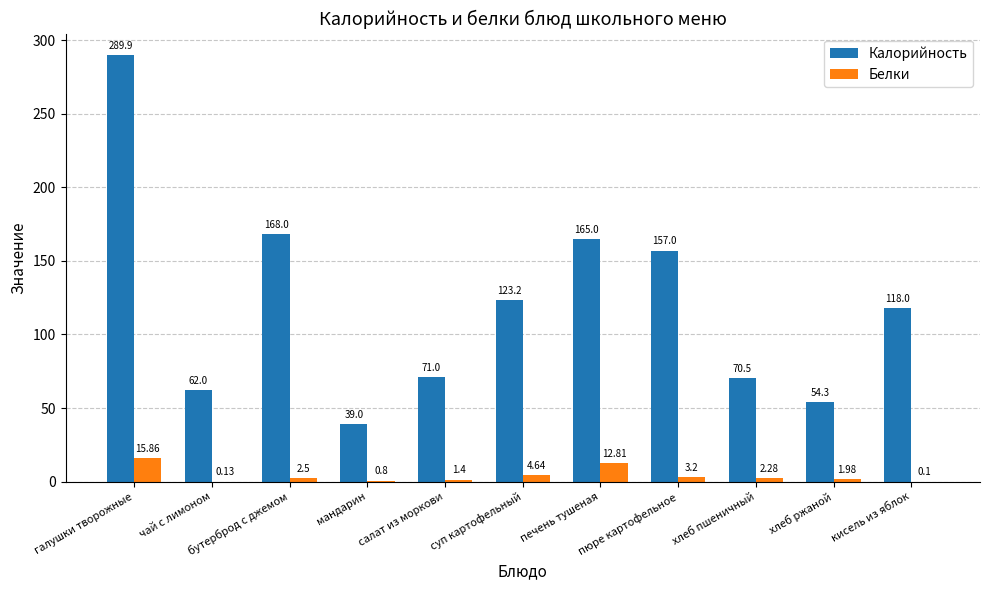

What is the total value across all series at хлеб пшеничный?

72.8